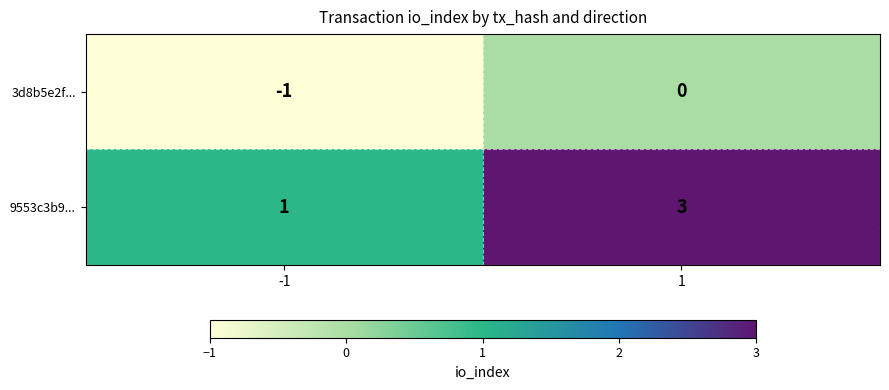

Which series has the largest range (max minus min)?

9553c3b9...